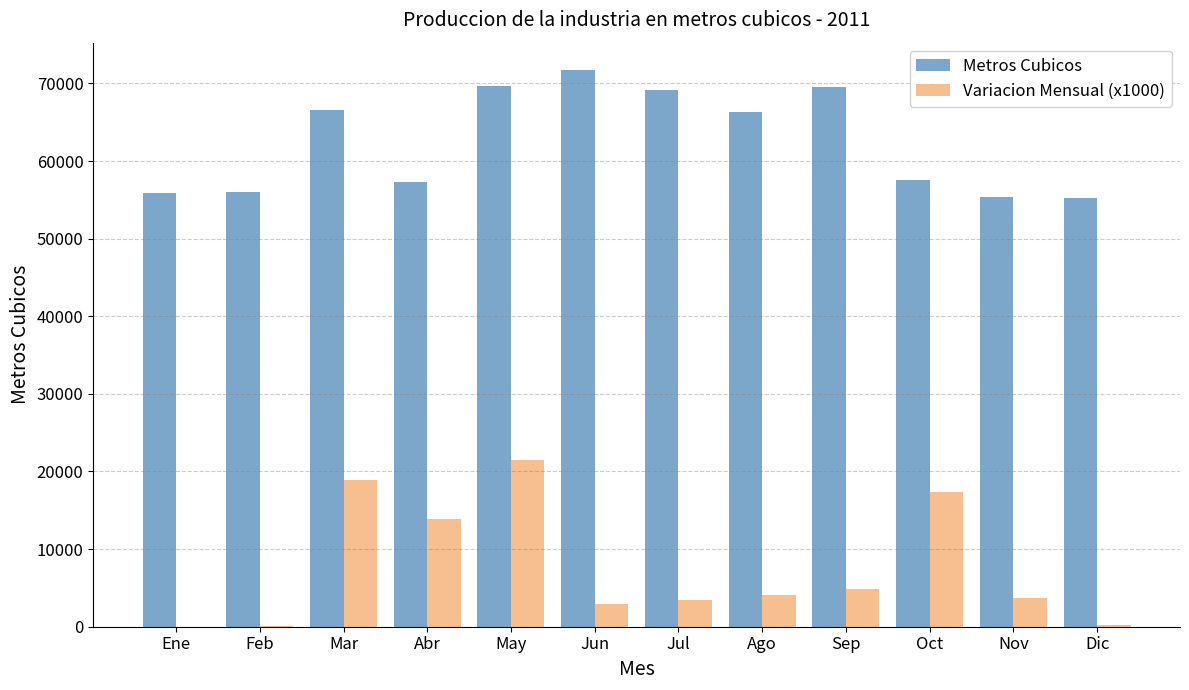

Which series has the widest spread of values?

Variacion Mensual (x1000)